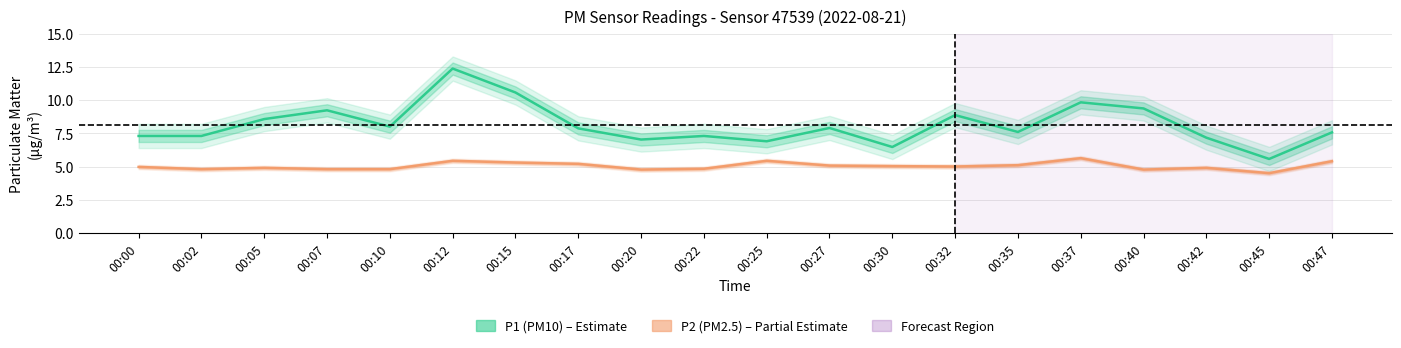

Rank the series by their maximum value, from lowest to highest.

P2 (PM2.5), P1 (PM10)